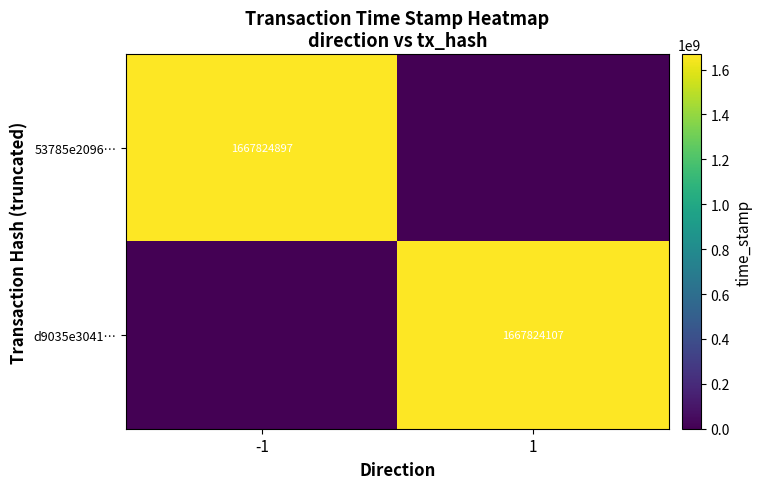

Is the value of 53785e2096… at -1 greater than the value of d9035e3041… at 1?

Yes